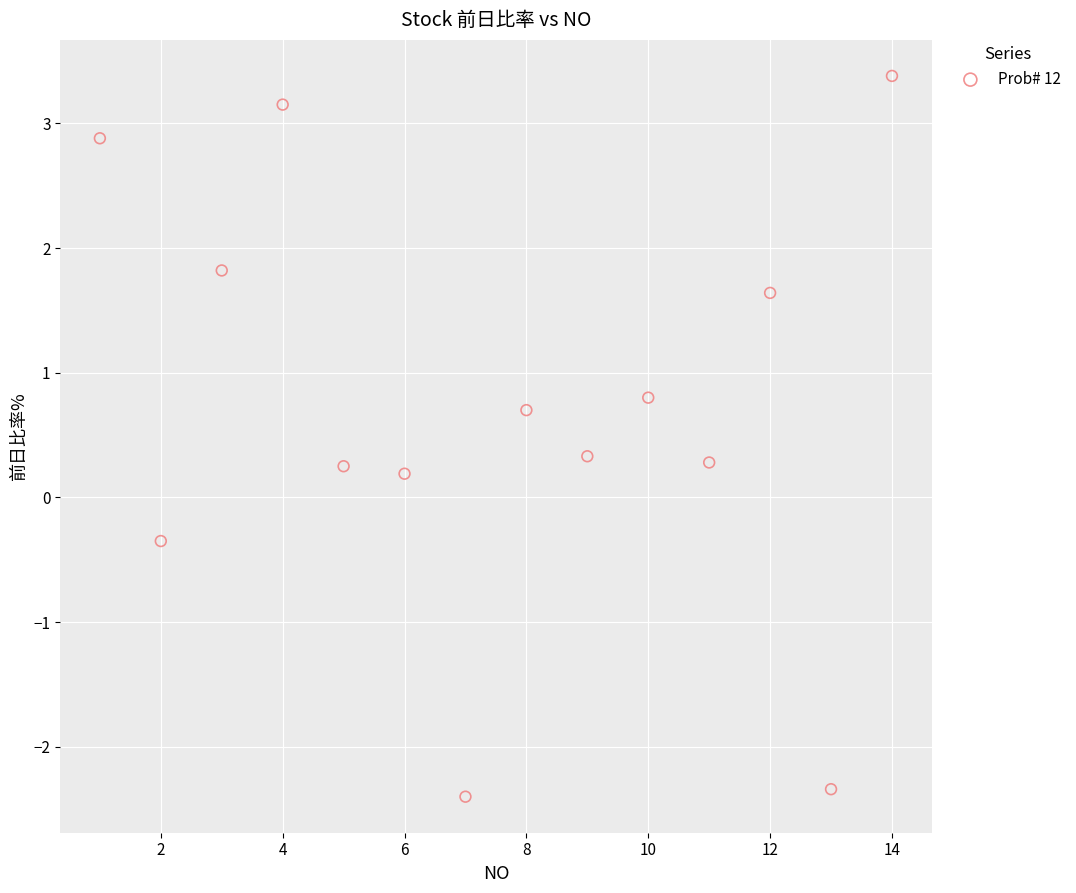

What is the range of X values (max minus min)?

13.0